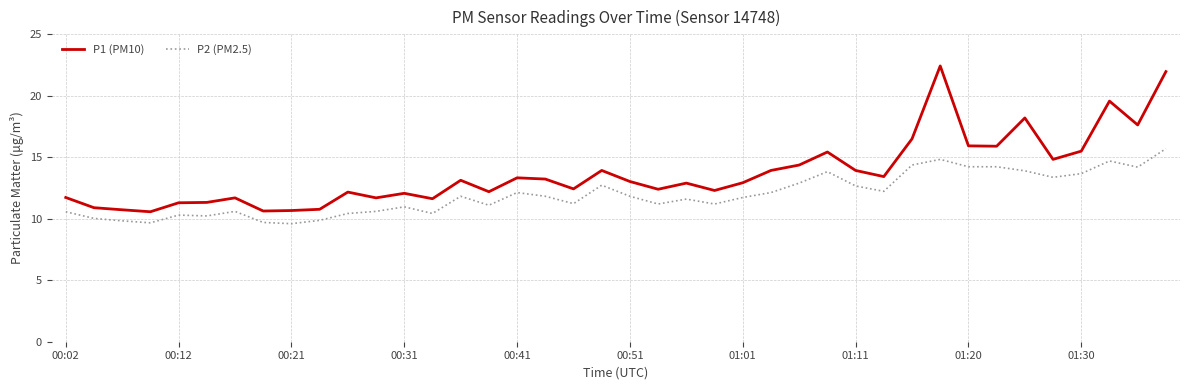

What is the highest value of the P2 (PM2.5) series?

15.7